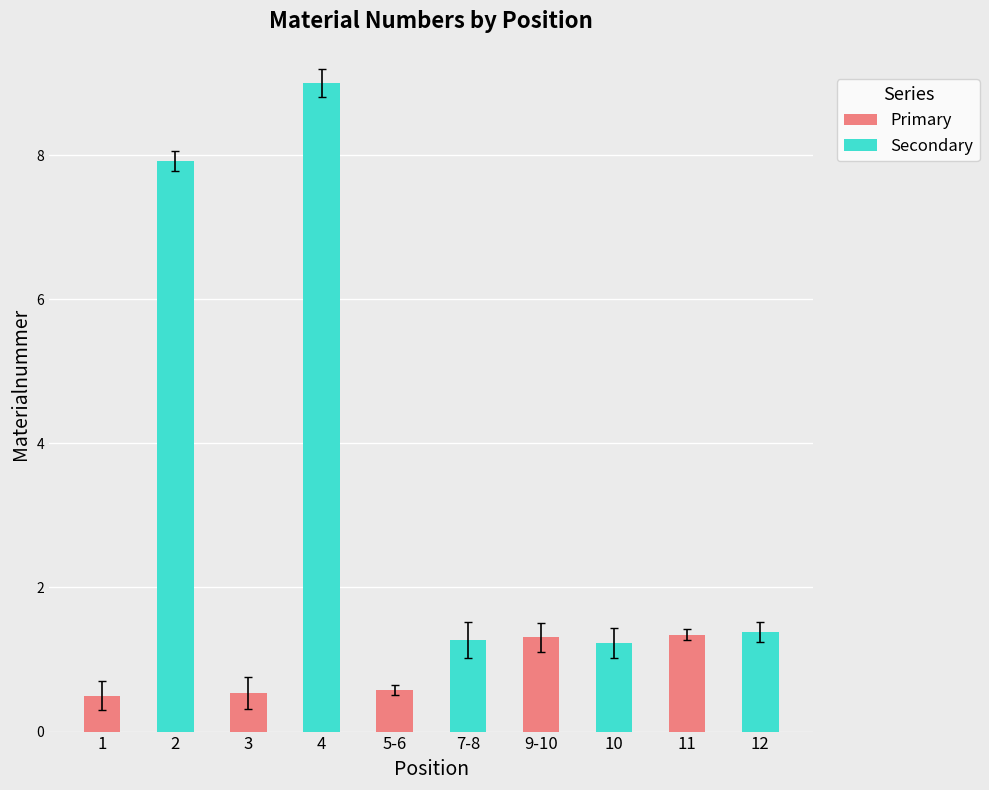

How many data points does each series have?

10